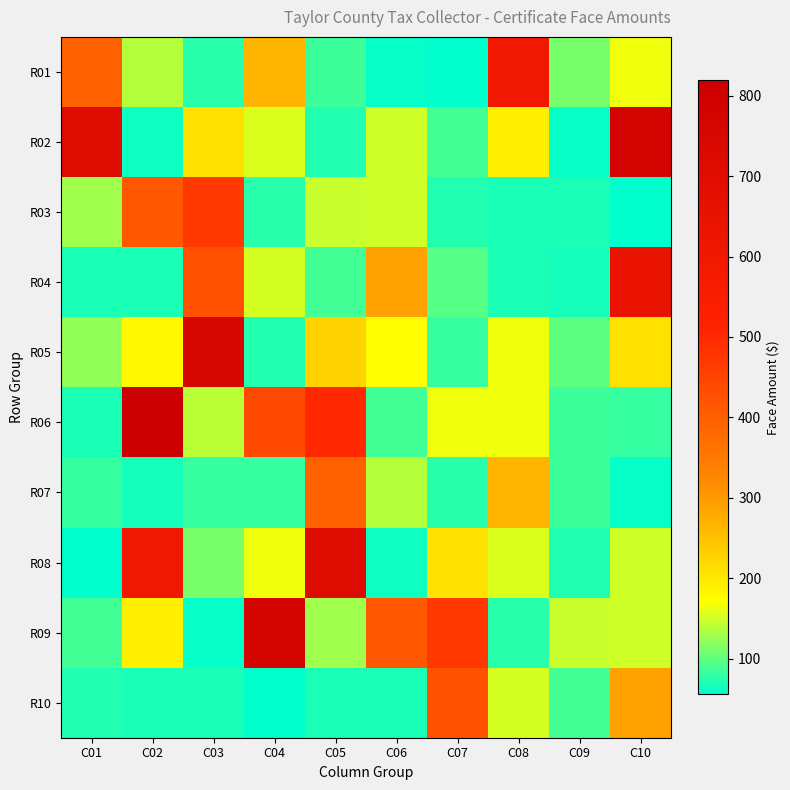

At how many categories does at least one series exceed 340?

9